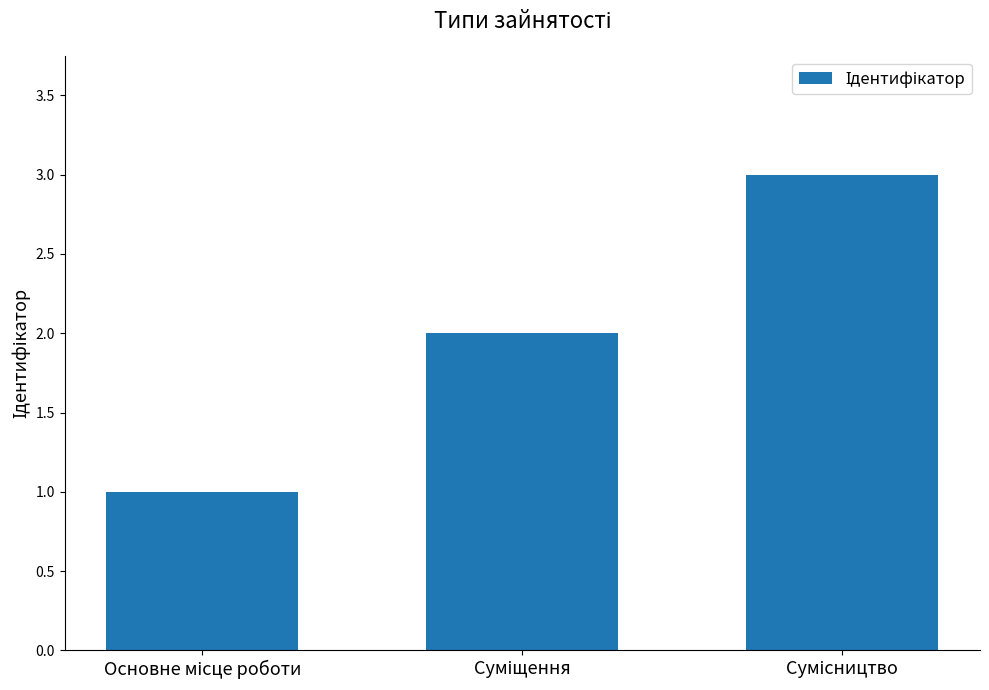

What is the sum of all values?

6